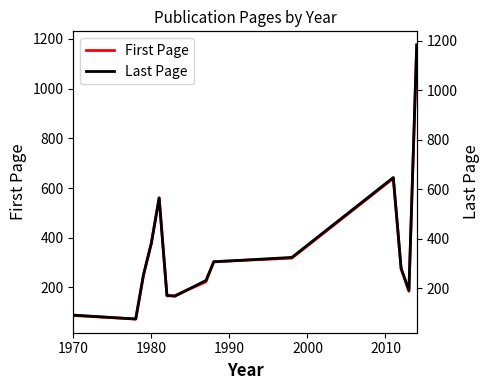

What is the minimum value for First Page?

73.0